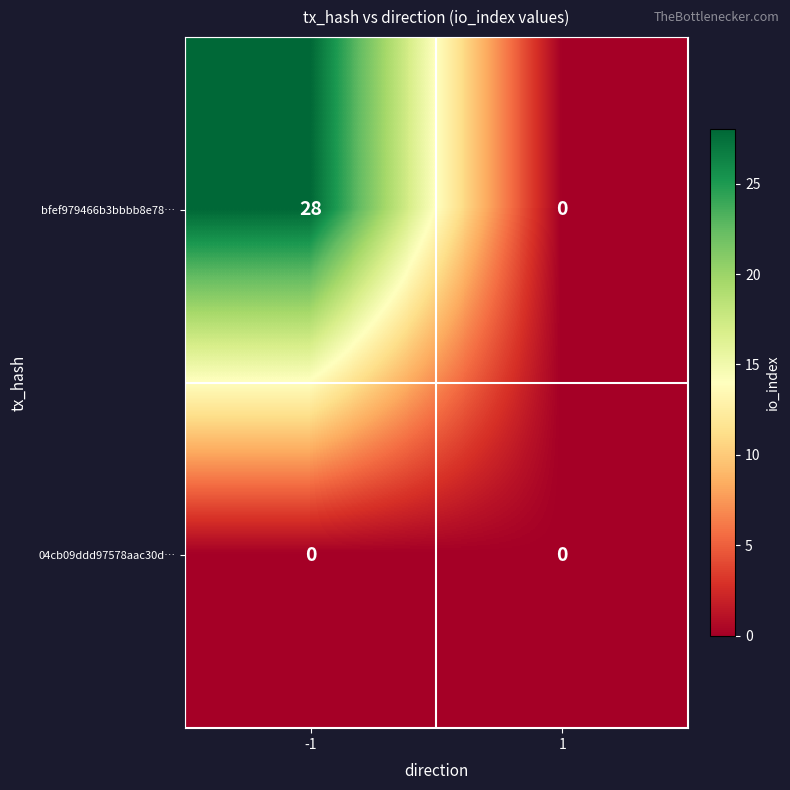

Count the number of categories in the chart.

2